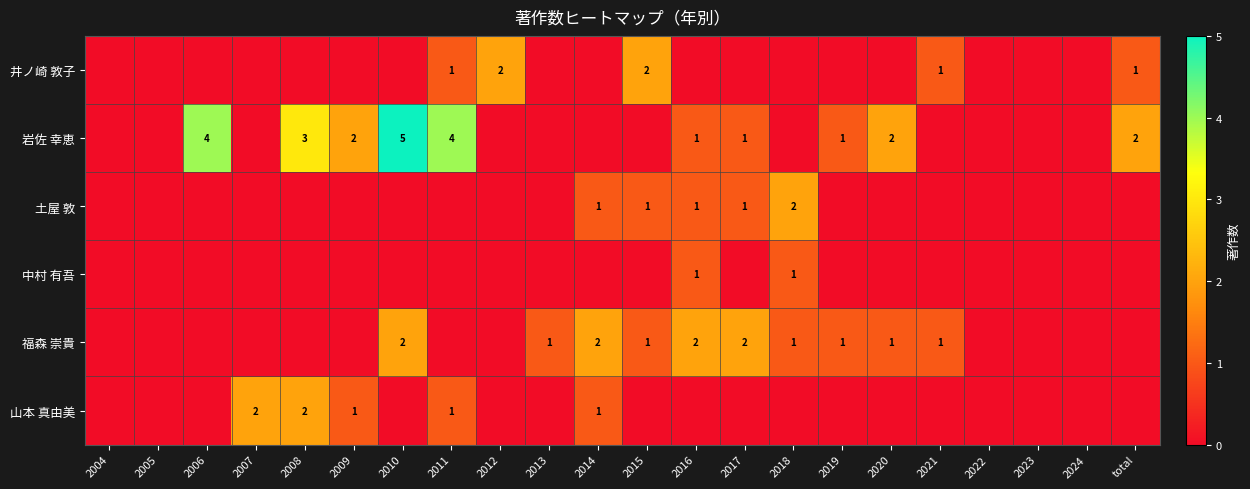

Is it true that 福森 崇貴 equals 1 at 2020?

True